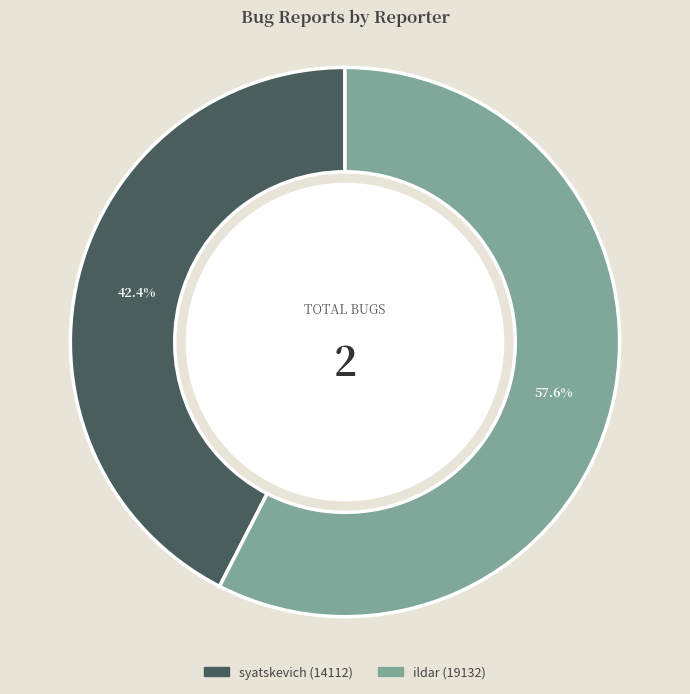

How many segments does this pie chart have?

2